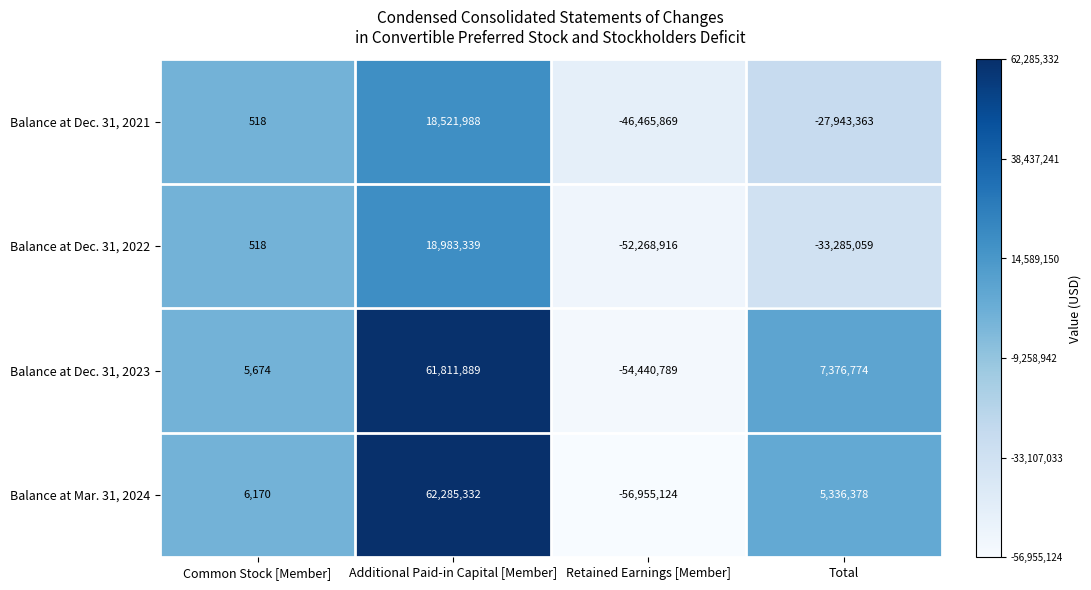

What is the difference between the maximum and minimum values in the Balance at Mar. 31, 2024 series?

119240456